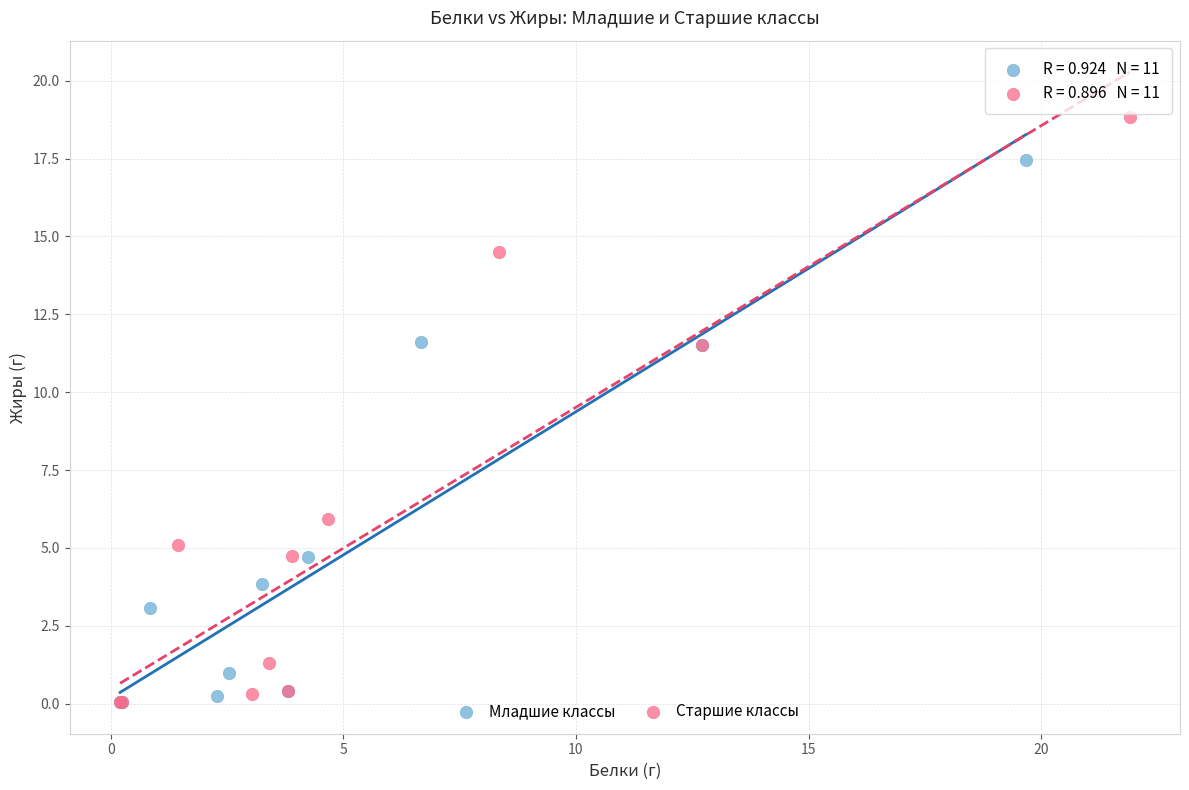

Which series contains the highest Y value?

Старшие классы